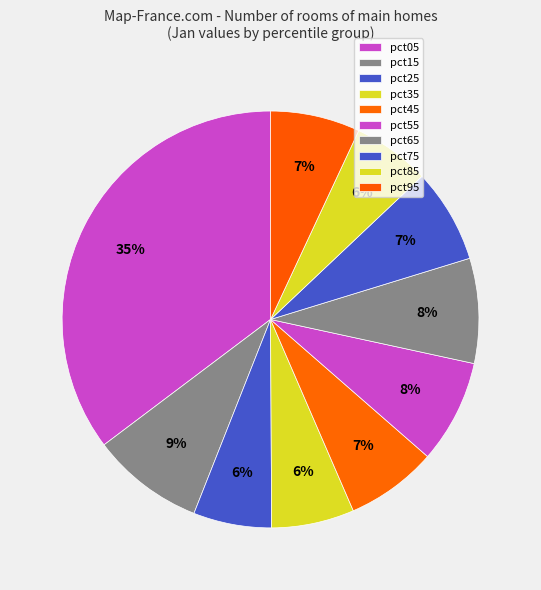

Between pct35 and pct55, which is larger?

pct55